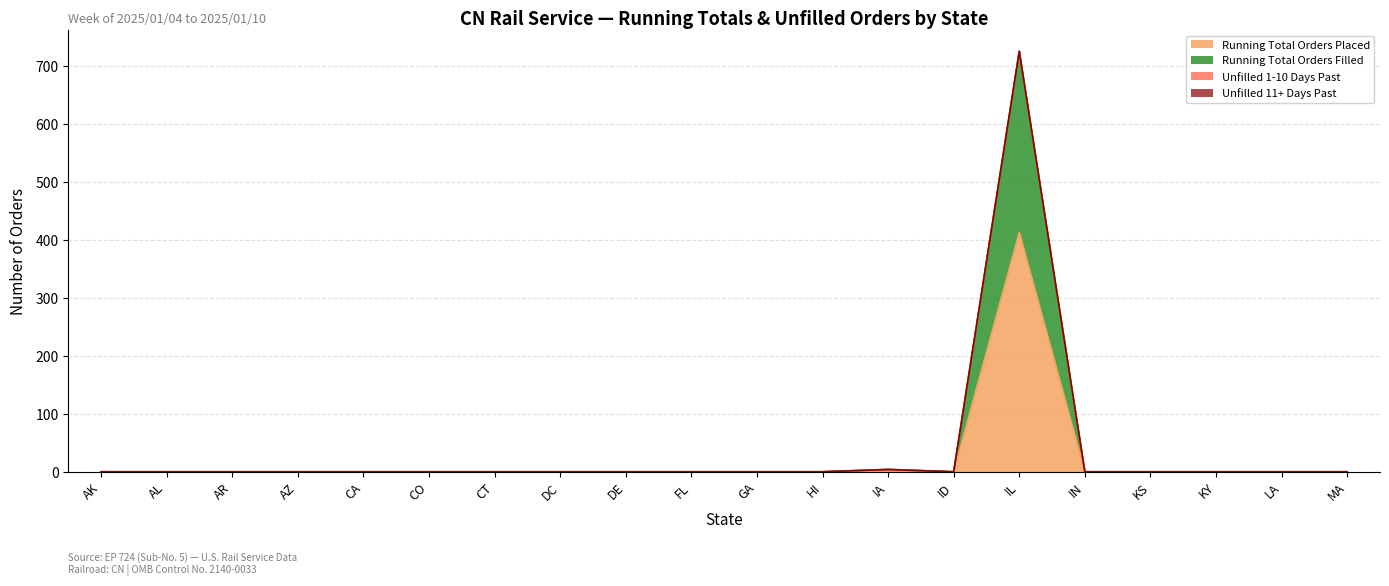

At GA, list the series in order from largest to smallest.

Running Total Orders Placed, Running Total Orders Filled